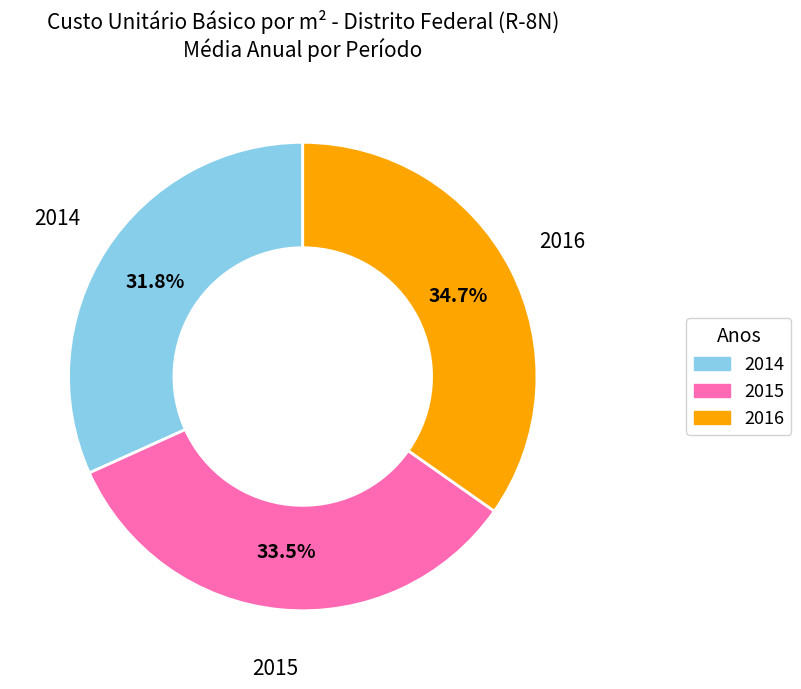

Count the number of slices in the pie.

3